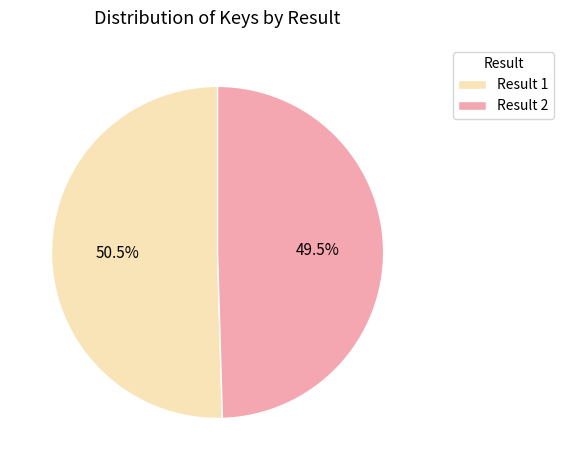

Approximately how many times larger is the value at Result 2 compared to Result 1?

1.0